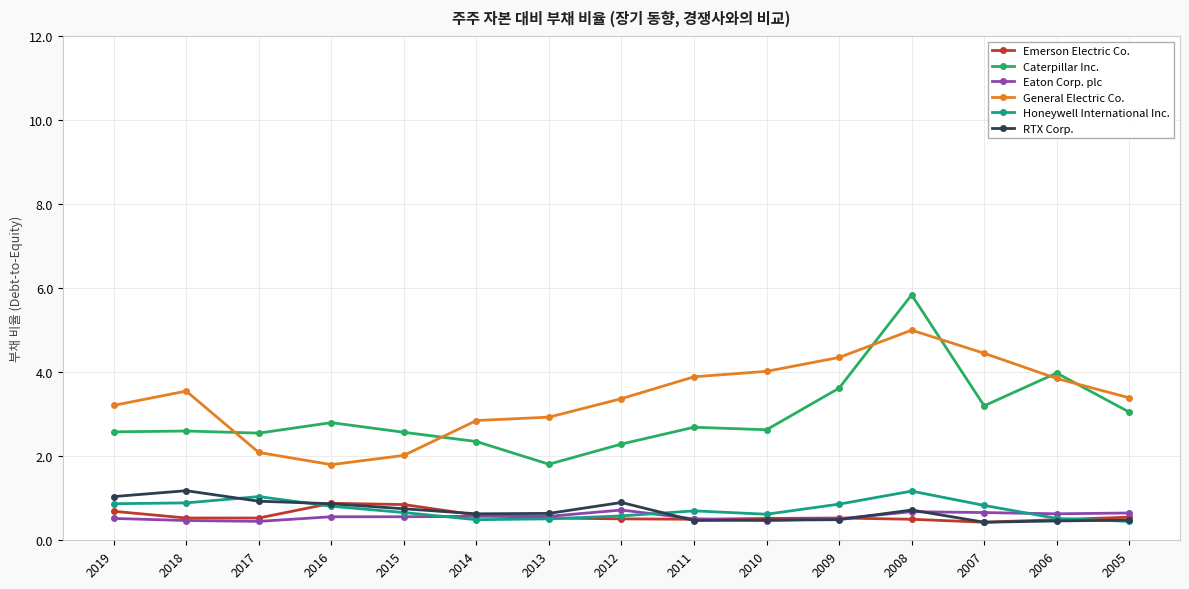

What is the total value across all series at 2010?

8.7